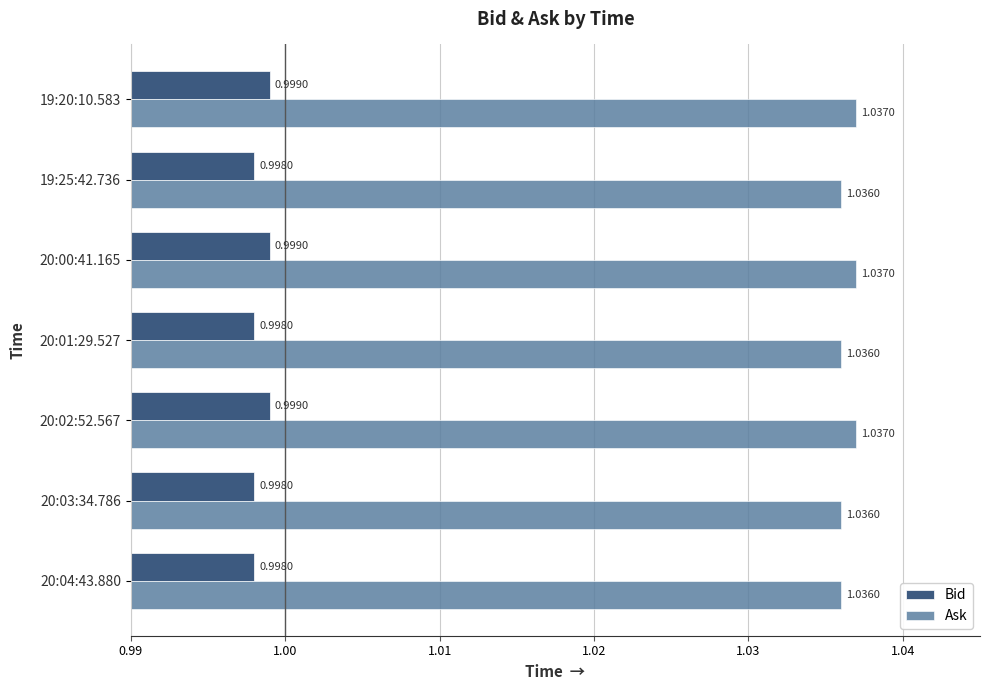

What is the sum of the Ask values at 20:01:29.527 and 20:03:34.786?

2.1